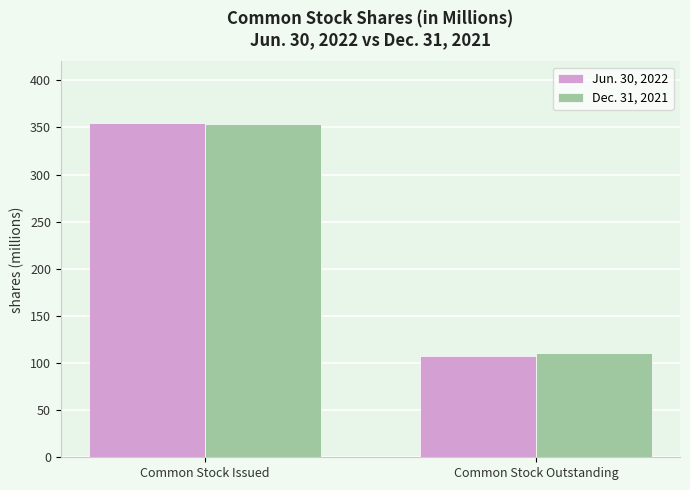

What is the spread (max minus min) of values at Common Stock Issued?

0.2